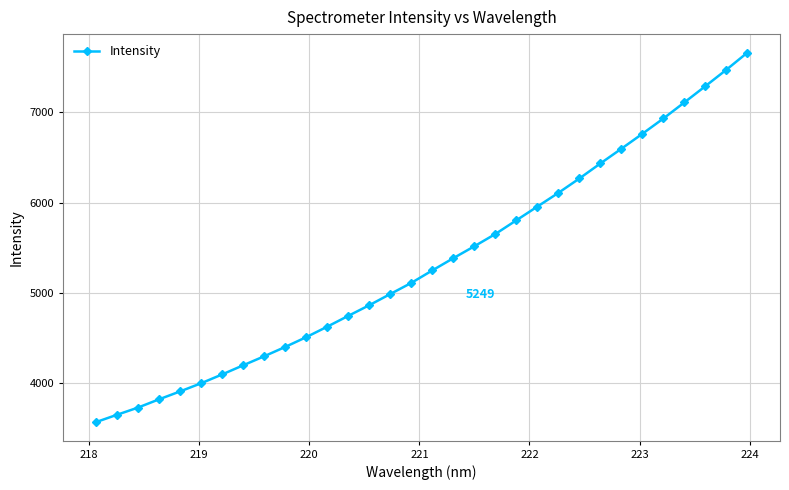

What is the maximum value shown in the chart?

7659.9